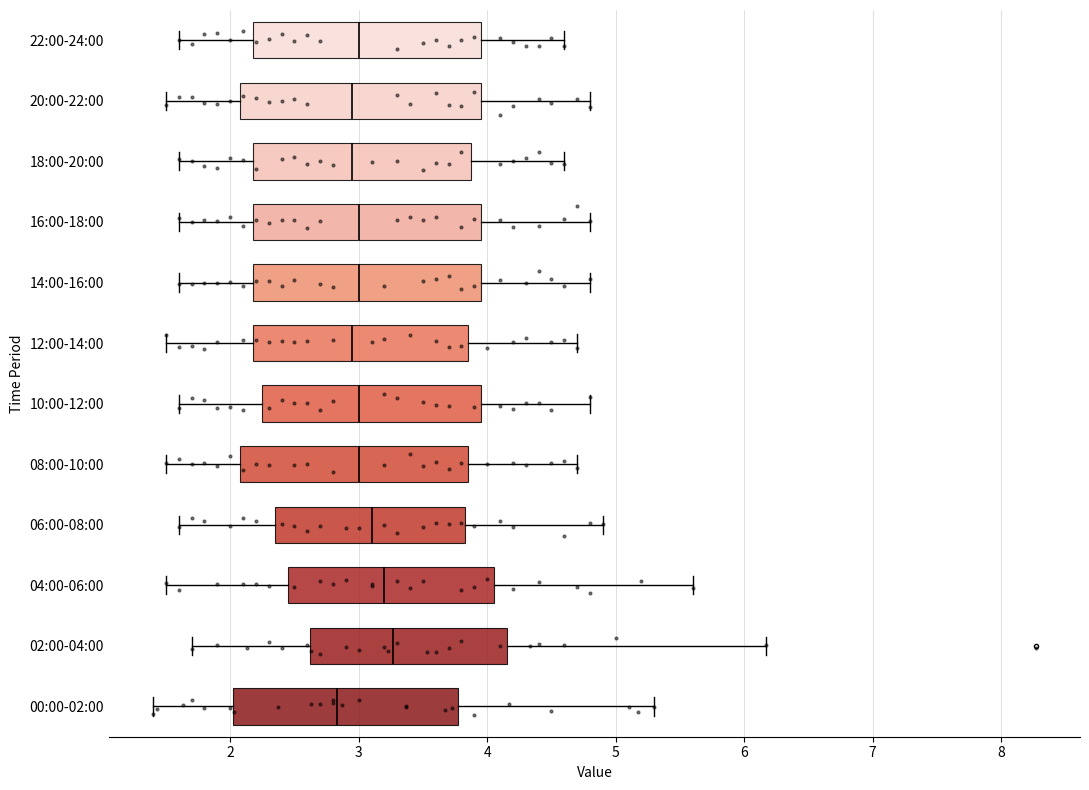

Reading bottom to top, transcribe this box plot: for each box, give where its median line is, the range the box spans, and where its two whiskers end, as read against the x-axis. The values are not printed on the chart, so give them approximately, as read against the axis.

00:00-02:00: median 2.8, box 2.0 to 3.8, whiskers 1.4 to 5.3
02:00-04:00: median 3.3, box 2.6 to 4.2, whiskers 1.7 to 6.2
04:00-06:00: median 3.2, box 2.5 to 4.1, whiskers 1.5 to 5.6
06:00-08:00: median 3.1, box 2.4 to 3.8, whiskers 1.6 to 4.9
08:00-10:00: median 3.0, box 2.1 to 3.9, whiskers 1.5 to 4.7
10:00-12:00: median 3.0, box 2.3 to 4.0, whiskers 1.6 to 4.8
12:00-14:00: median 3.0, box 2.2 to 3.9, whiskers 1.5 to 4.7
14:00-16:00: median 3.0, box 2.2 to 4.0, whiskers 1.6 to 4.8
16:00-18:00: median 3.0, box 2.2 to 4.0, whiskers 1.6 to 4.8
18:00-20:00: median 3.0, box 2.2 to 3.9, whiskers 1.6 to 4.6
20:00-22:00: median 3.0, box 2.1 to 4.0, whiskers 1.5 to 4.8
22:00-24:00: median 3.0, box 2.2 to 4.0, whiskers 1.6 to 4.6